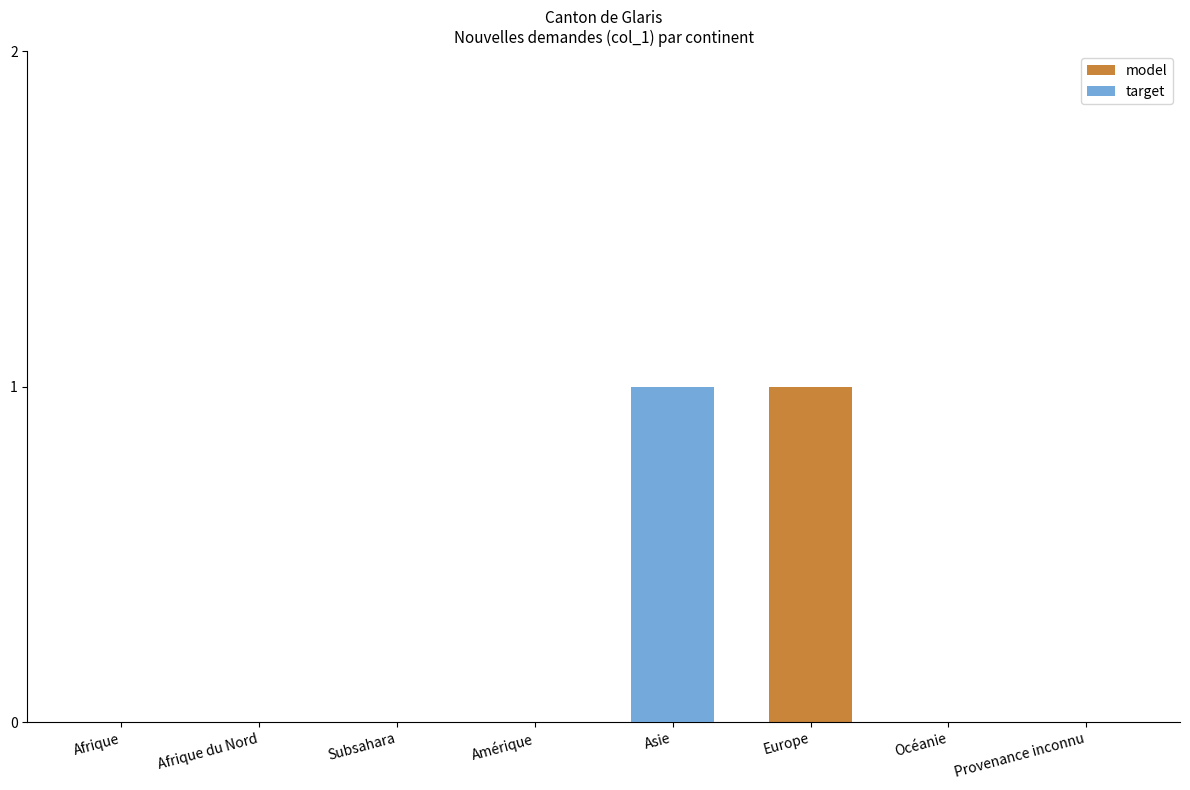

Reading left to right, extract all data points from this chart.

model: Afrique=0	Afrique du Nord=0	Subsahara=0	Amérique=0	Asie=0	Europe=1	Océanie=0	Provenance inconnu=0
target: Afrique=0	Afrique du Nord=0	Subsahara=0	Amérique=0	Asie=1	Europe=0	Océanie=0	Provenance inconnu=0